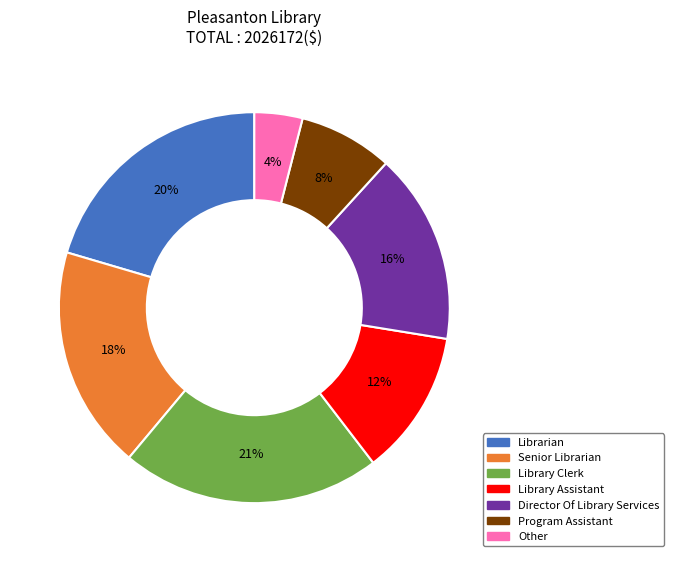

Is there a majority slice in this chart?

No